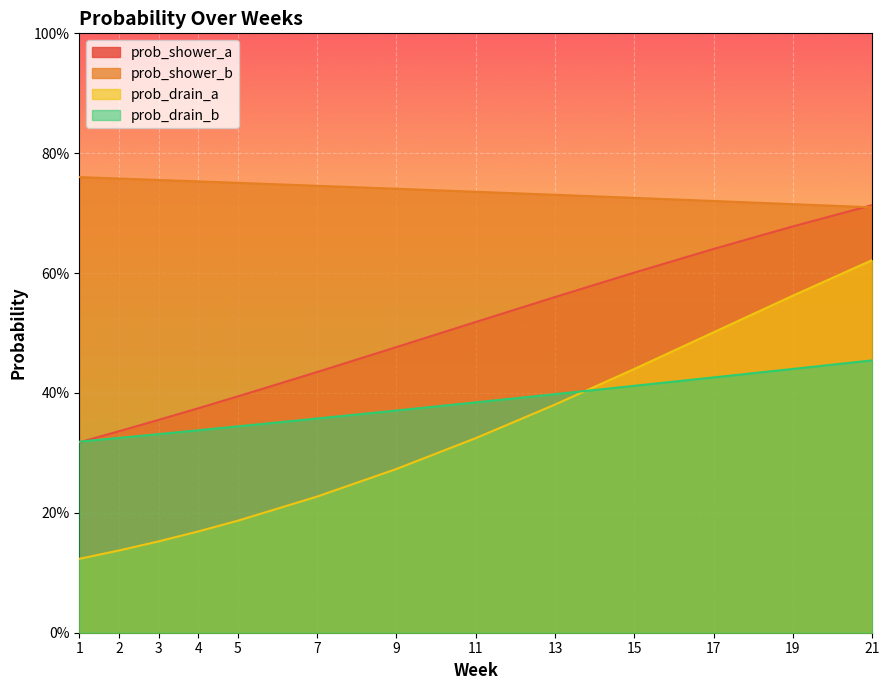

Which category has the highest value across all series?

1